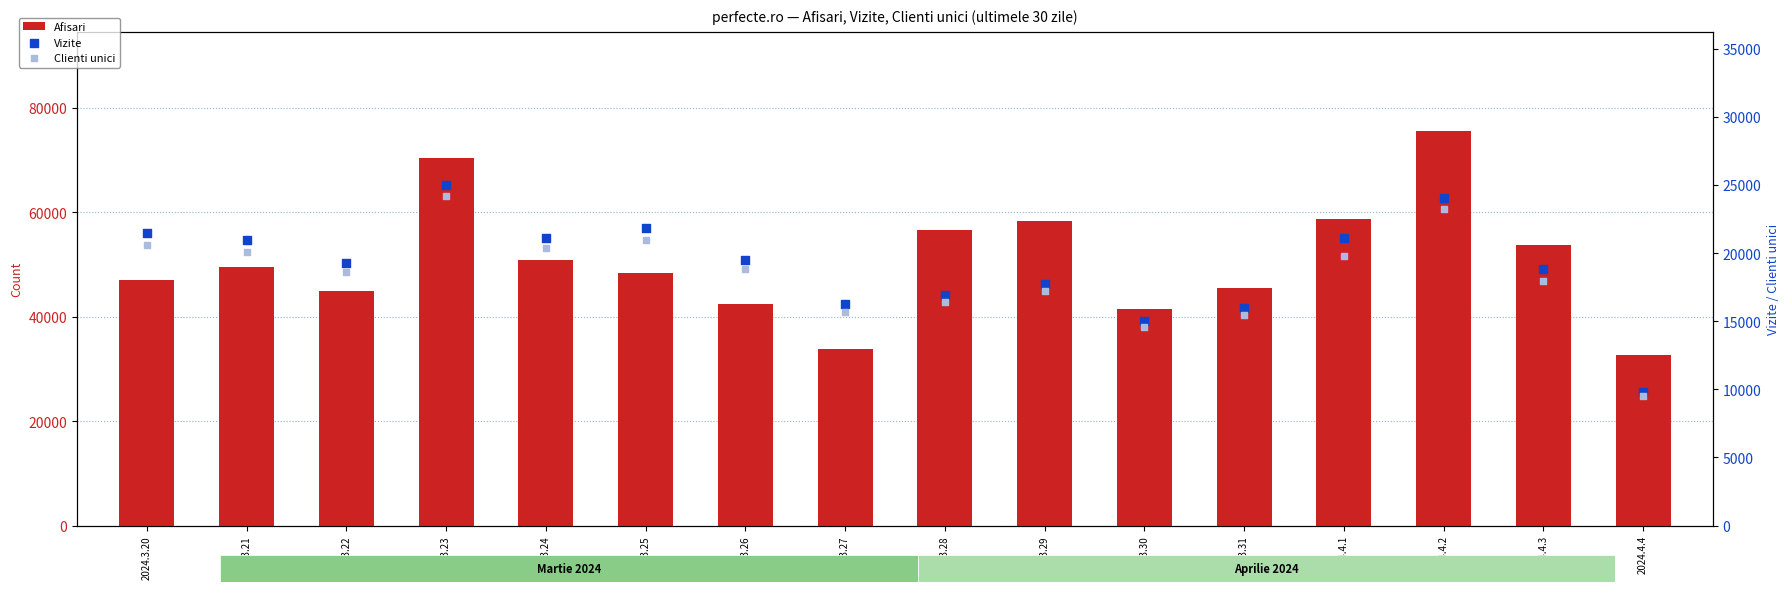

Which series has the largest total across all categories?

Afisari